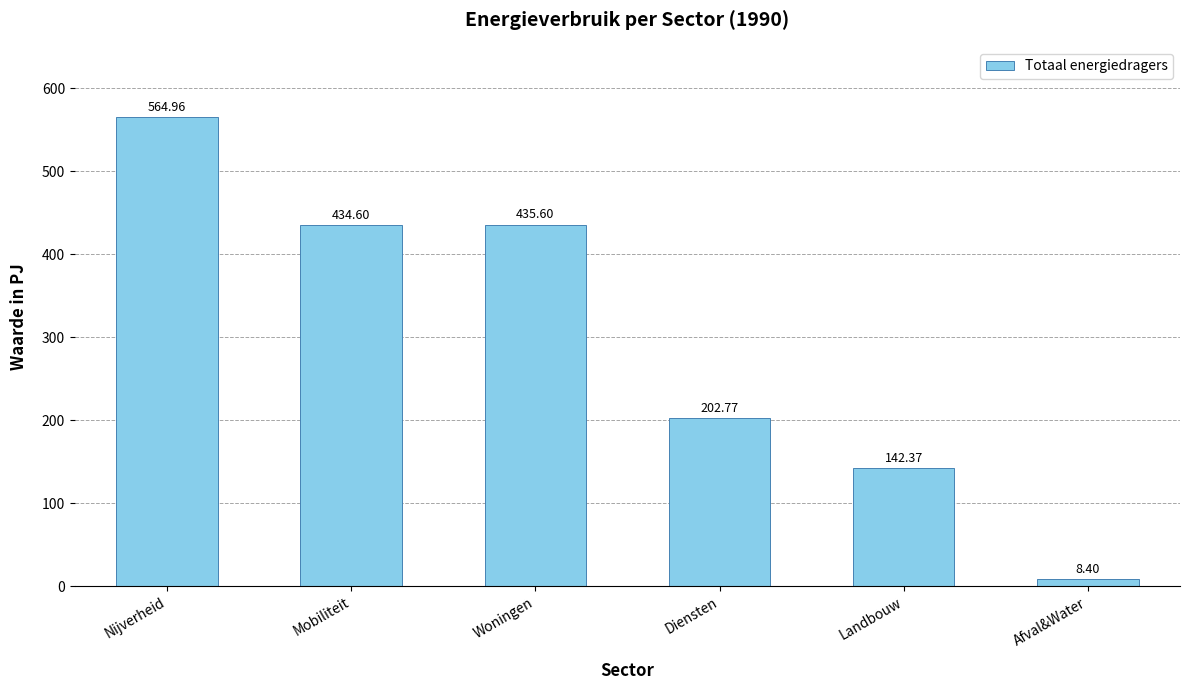

True or false: the data shows 565.0 at Nijverheid.

True